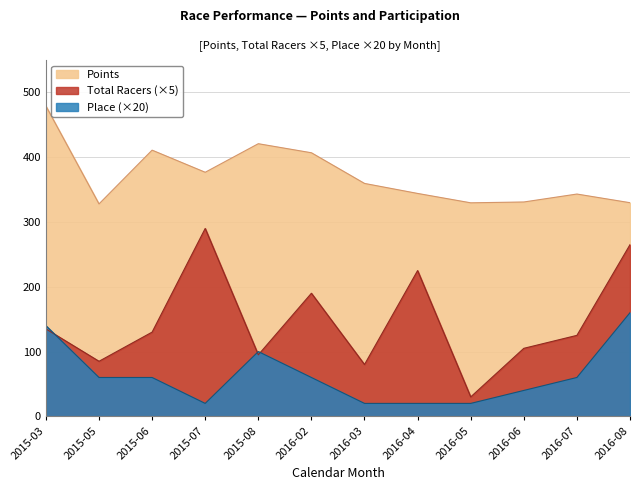

Where is the first local maximum for Total Racers?

2015-07